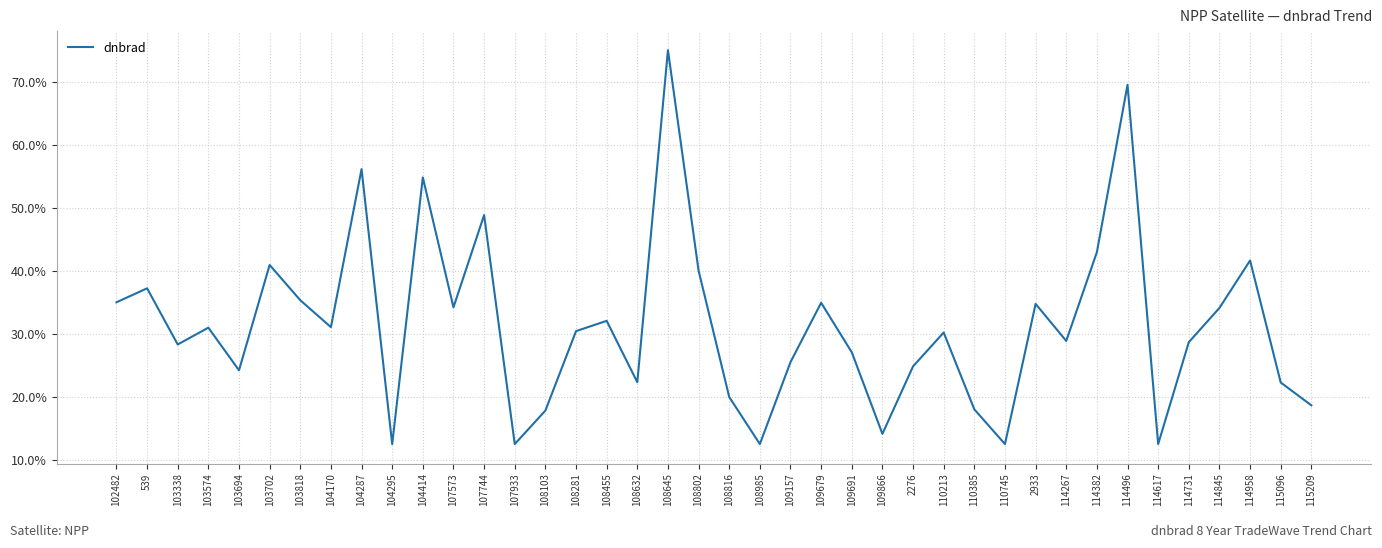

What is the label of the 16th point from the right?

109691